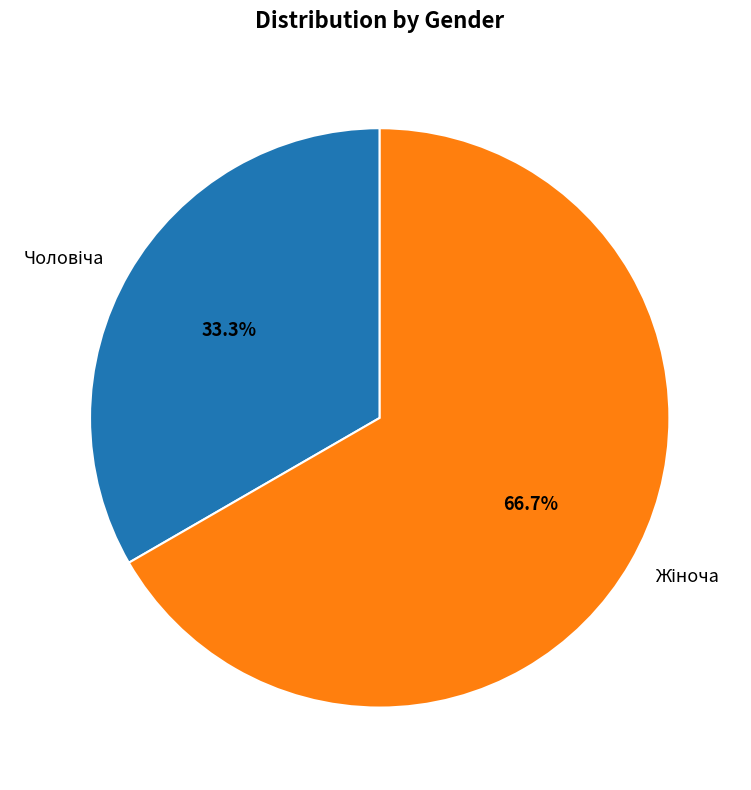

Is there any slice that represents more than half of the pie?

Yes